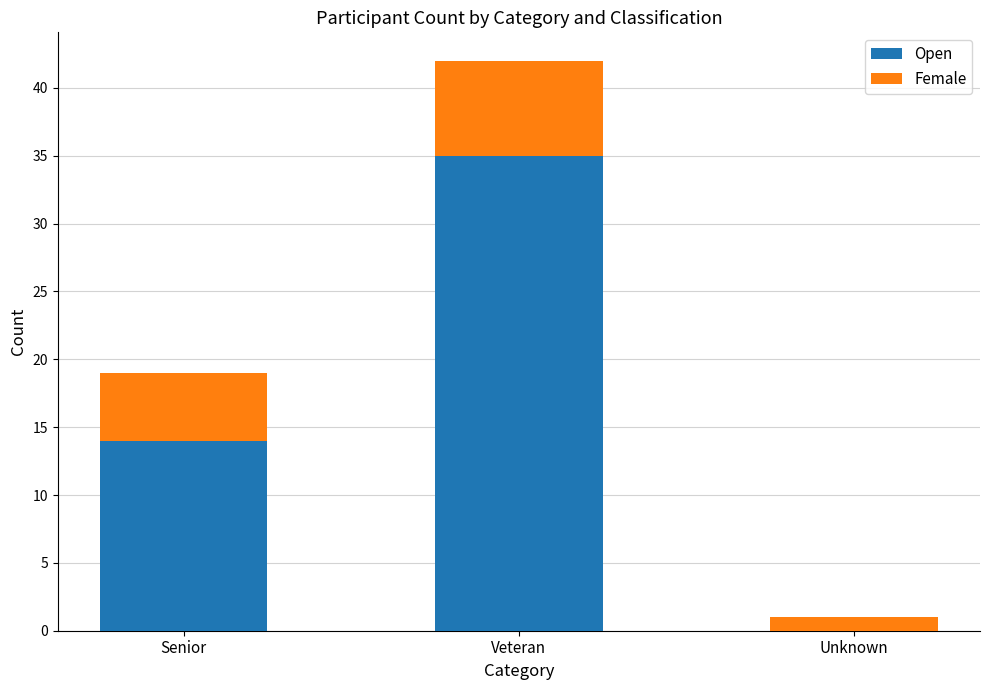

At which label is Open closest to 17?

Senior